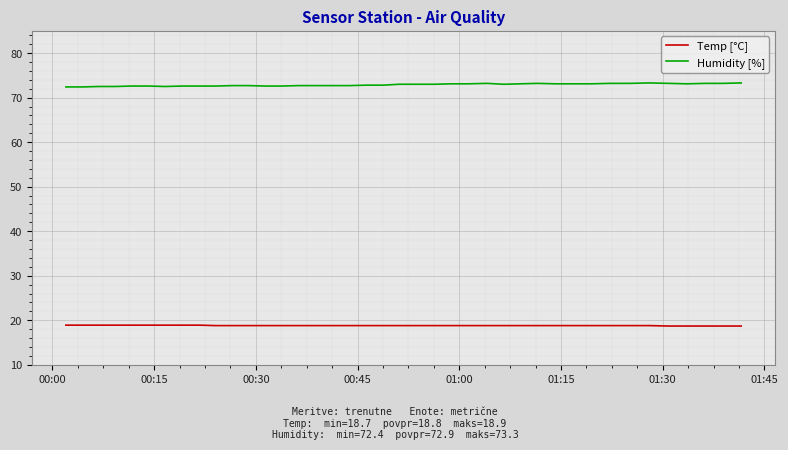

List the series in order of their peak value, highest first.

Humidity [%], Temp [°C]